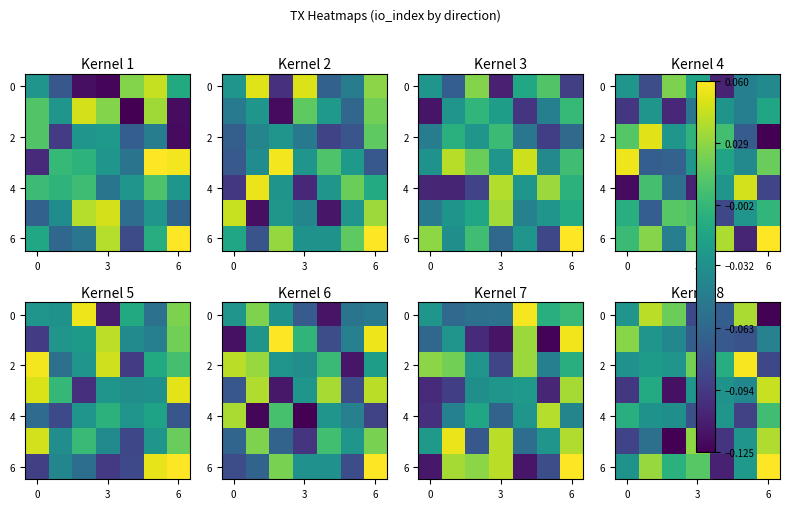

How many data points in 4 are less than 0?

6